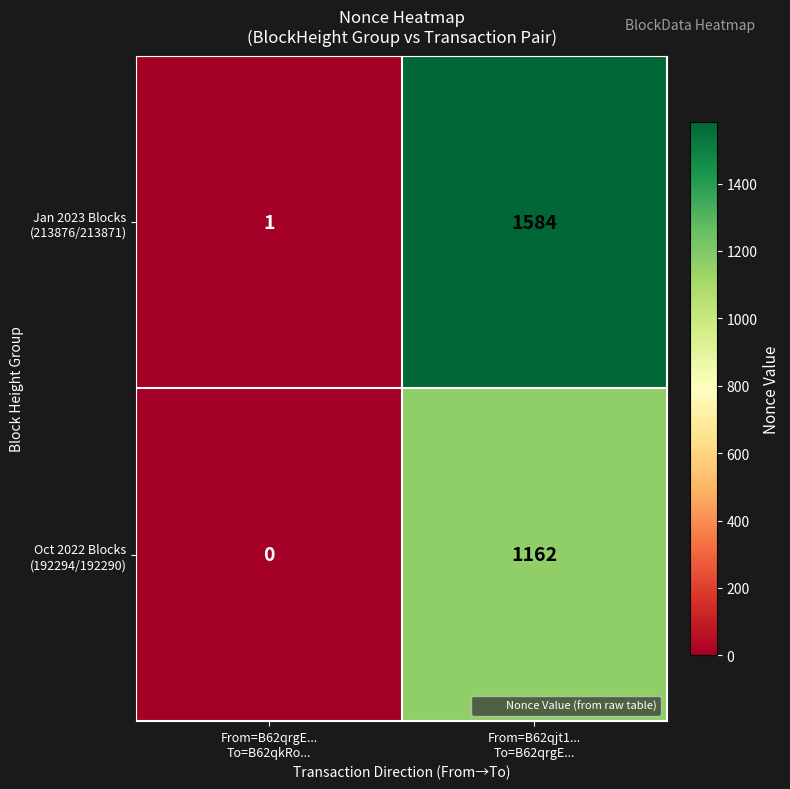

What is the greatest value displayed?

1584